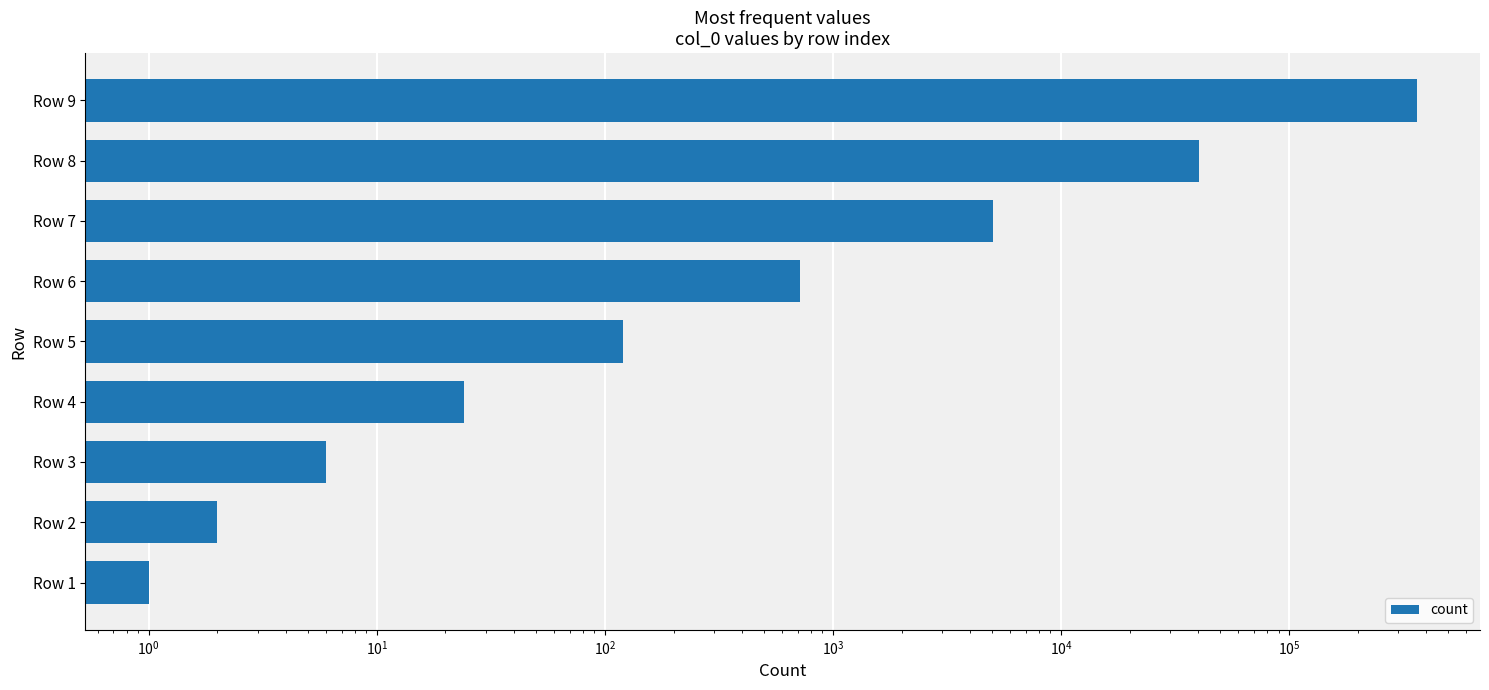

How many data points are less than 120?

4